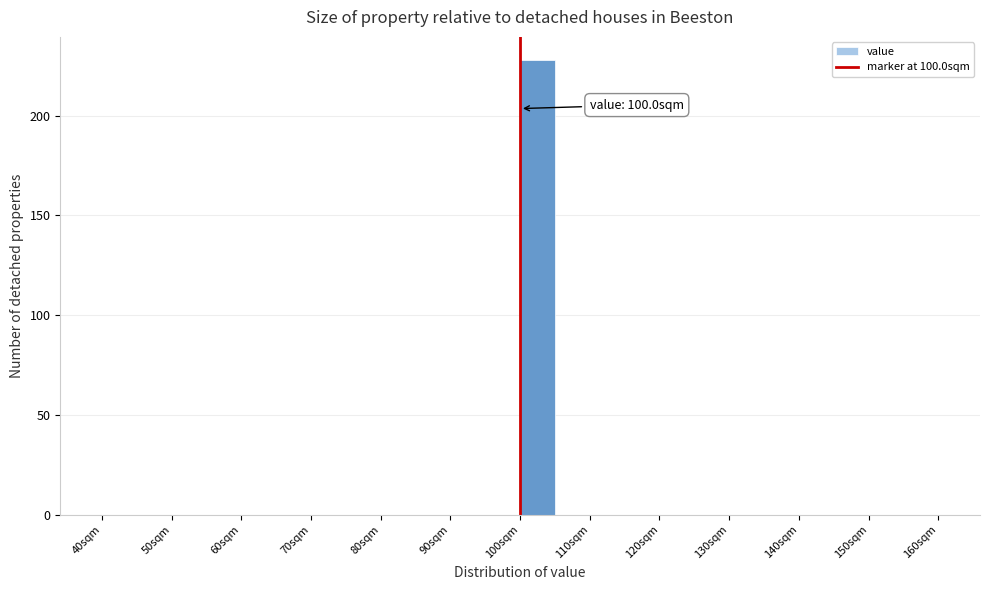

Over which range of the x-axis is the bar tallest?

100 to 105